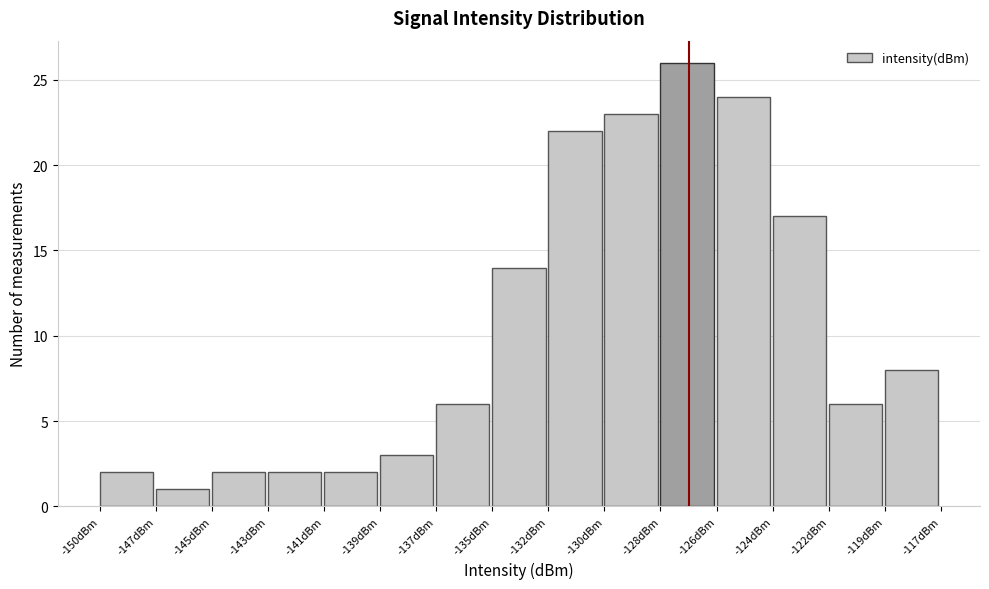

Reading left to right, transcribe all the data shown in this chart.

-150dBm=2	-147dBm=1	-145dBm=2	-143dBm=2	-141dBm=2	-139dBm=3	-137dBm=6	-135dBm=14	-132dBm=22	-130dBm=23	-128dBm=26	-126dBm=24	-124dBm=17	-122dBm=6	-119dBm=8